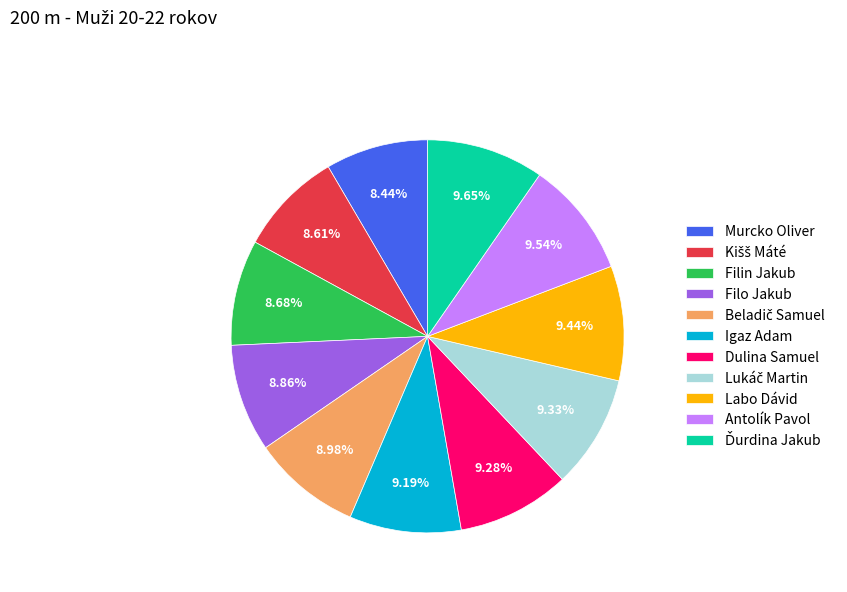

Is there a majority slice in this chart?

No